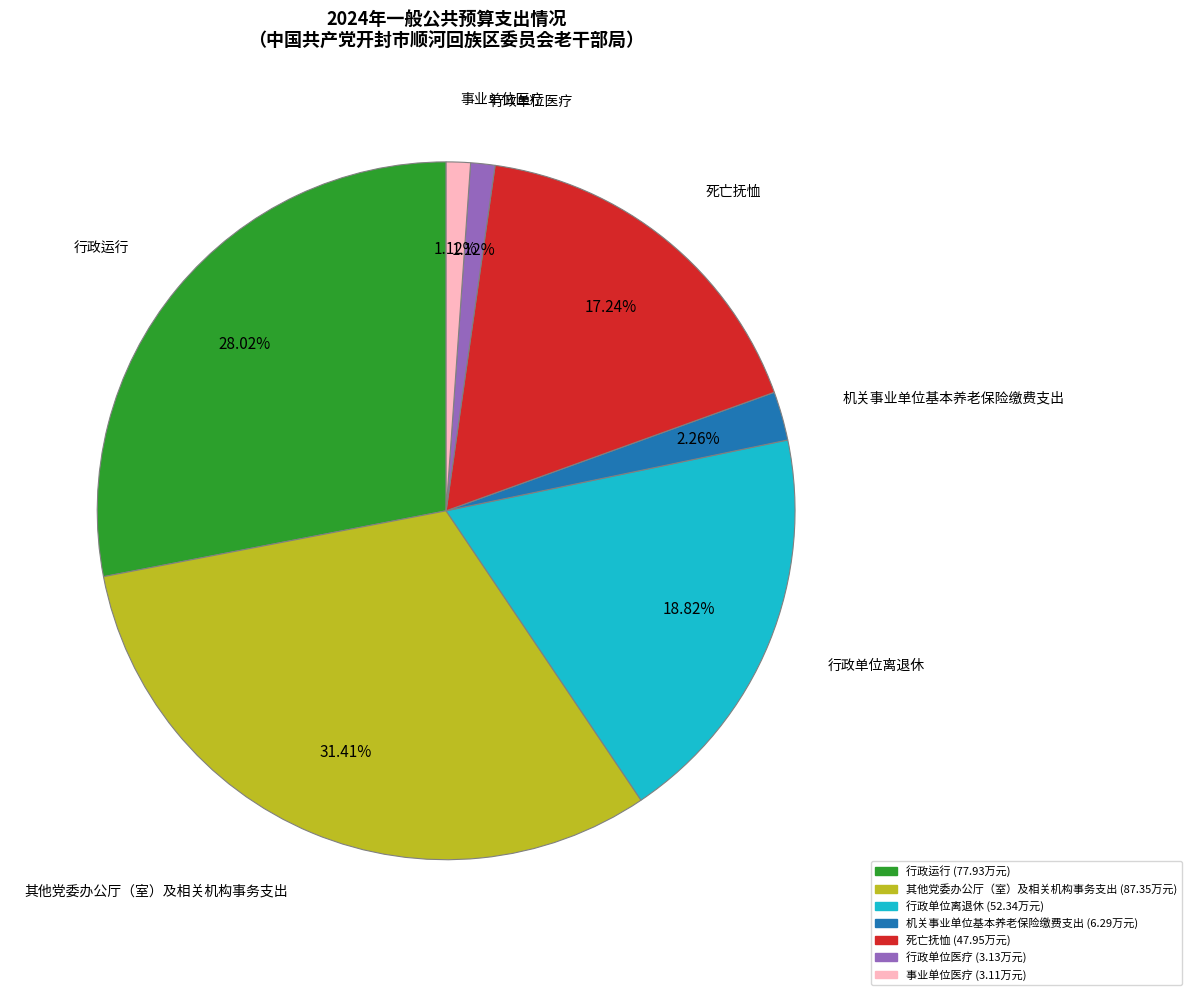

To the nearest percent, what portion does 行政运行 represent?

28%